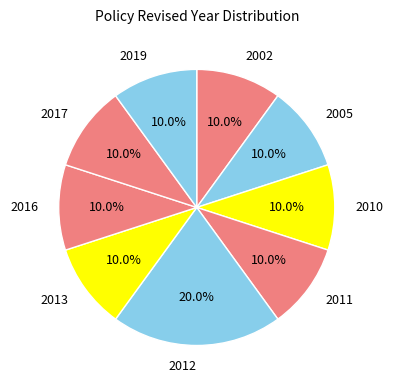

Does any single category account for the majority?

No